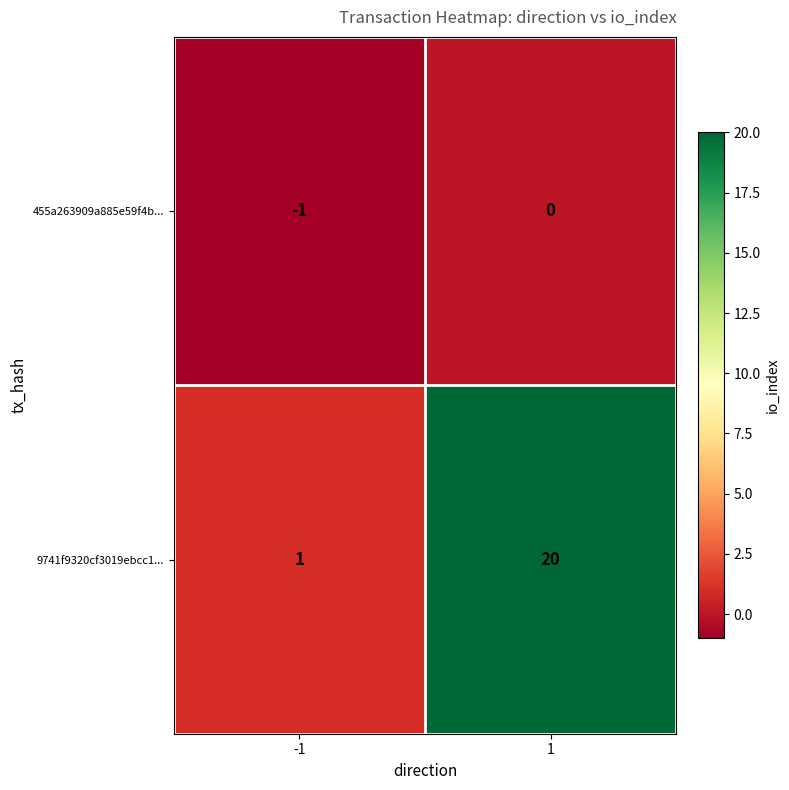

What is the difference between the maximum and minimum values in the 9741f9320cf3019ebcc1... series?

19